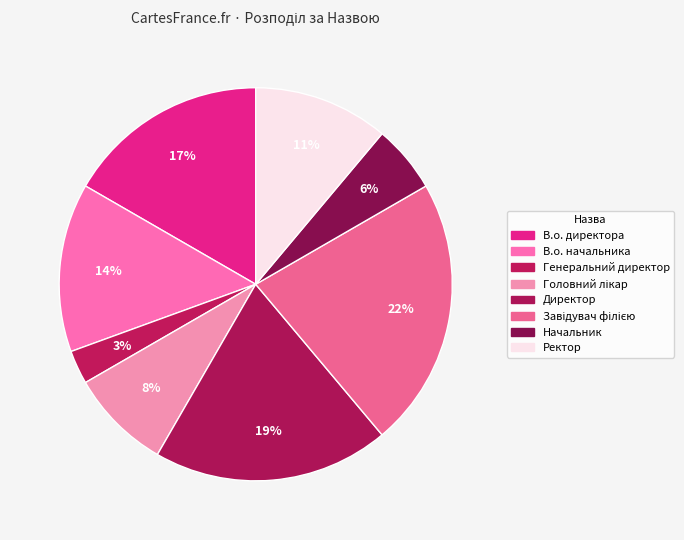

How many segments does this pie chart have?

8